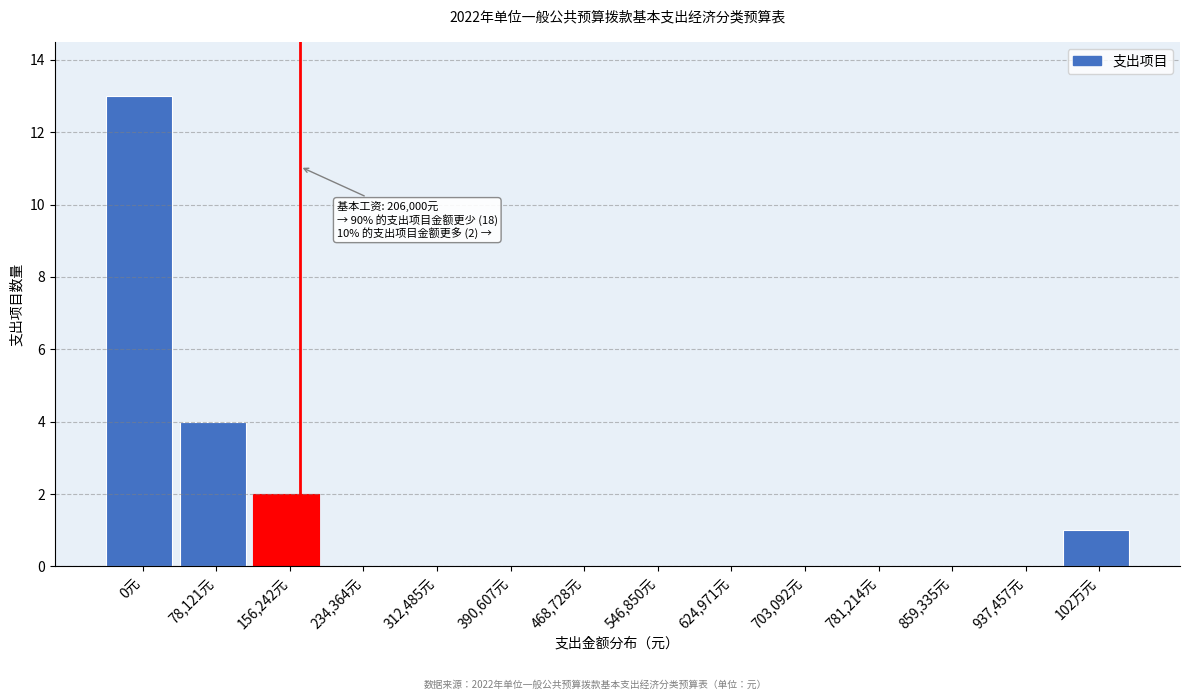

Reading left to right, transcribe all the data shown in this chart.

0元=13	78,121元=4	156,242元=2	234,364元=0	312,485元=0	390,607元=0	468,728元=0	546,850元=0	624,971元=0	703,092元=0	781,214元=0	859,335元=0	937,457元=0	102万元=1